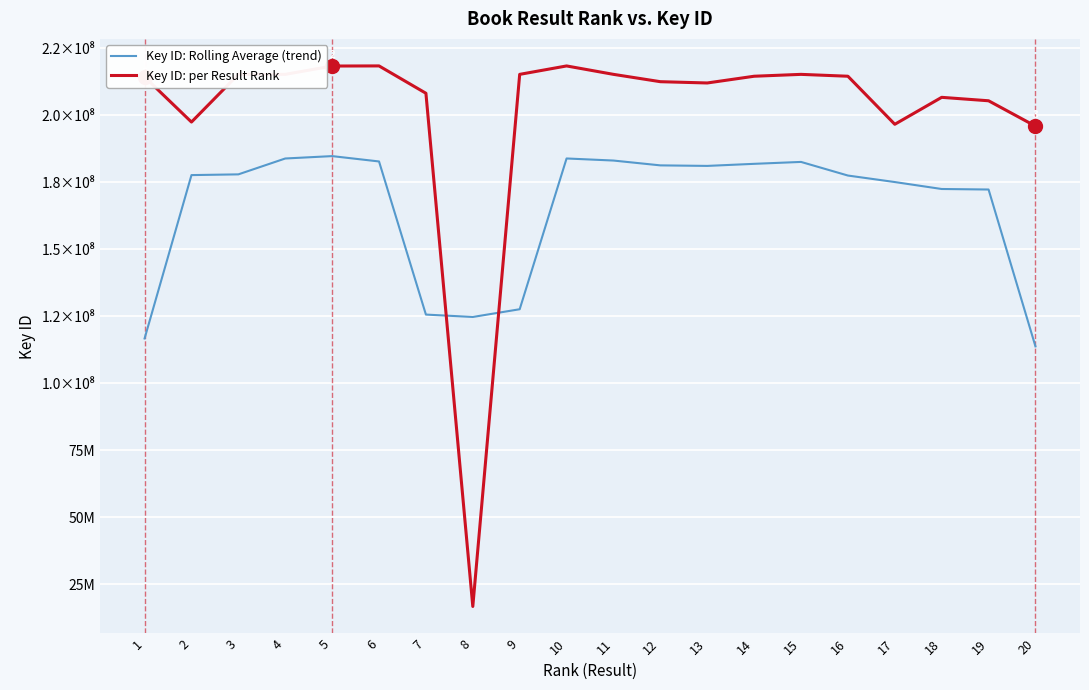

Does the chart display data point markers on the line(s)?

No